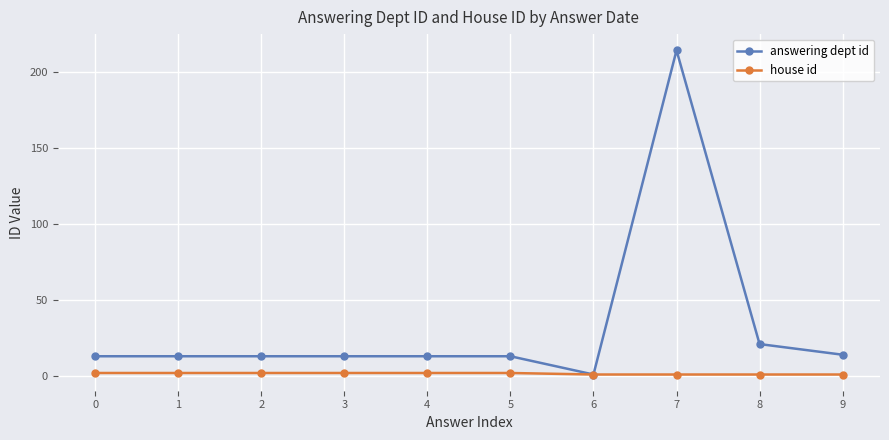

Is this an area chart (filled region under the line)?

No